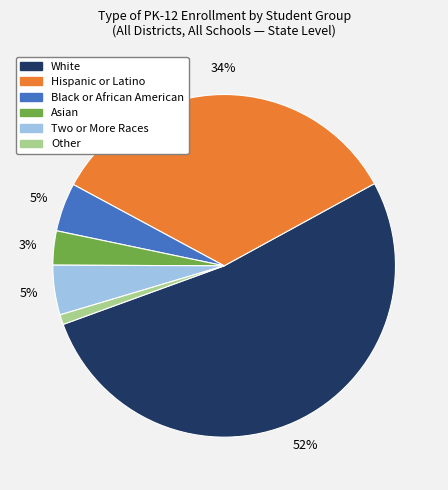

To the nearest percent, what is the difference between the largest and smallest slice percentages?

51%